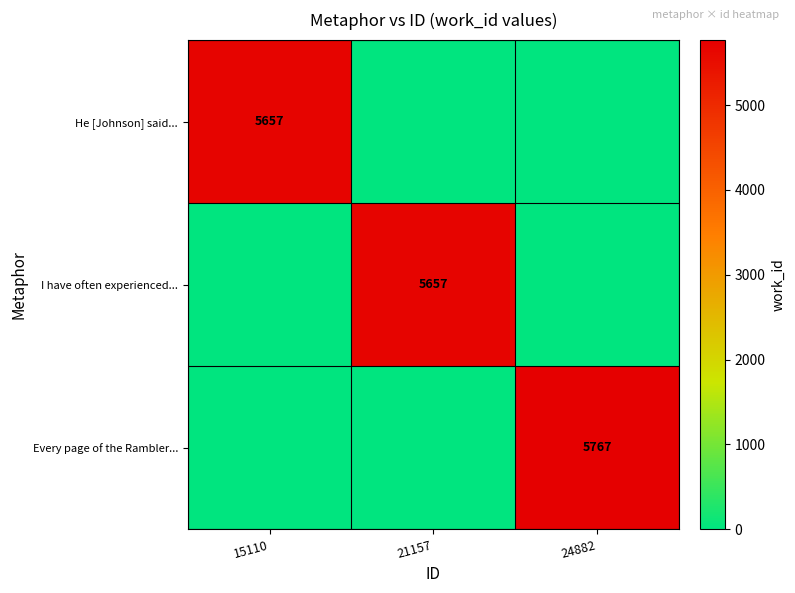

Which category has the lowest value across all series?

21157